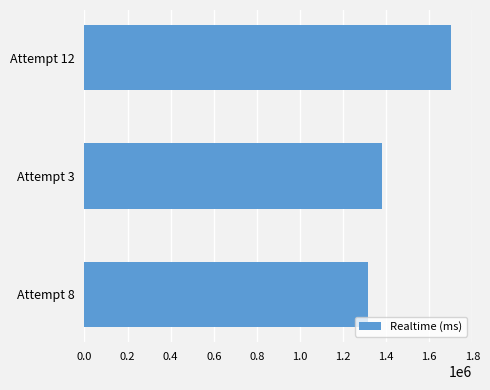

Is it true that the value at Attempt 3 is 1379673?

True